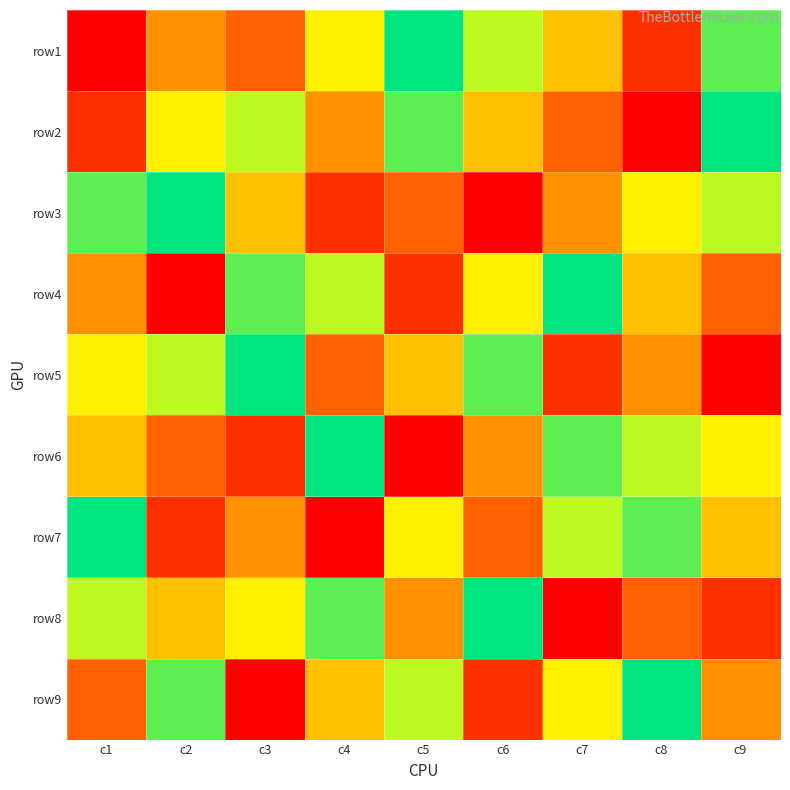

Reading left to right, list all the values displayed in this chart.

row1: c1=1	c2=4	c3=3	c4=6	c5=9	c6=7	c7=5	c8=2	c9=8
row2: c1=2	c2=6	c3=7	c4=4	c5=8	c6=5	c7=3	c8=1	c9=9
row3: c1=8	c2=9	c3=5	c4=2	c5=3	c6=1	c7=4	c8=6	c9=7
row4: c1=4	c2=1	c3=8	c4=7	c5=2	c6=6	c7=9	c8=5	c9=3
row5: c1=6	c2=7	c3=9	c4=3	c5=5	c6=8	c7=2	c8=4	c9=1
row6: c1=5	c2=3	c3=2	c4=9	c5=1	c6=4	c7=8	c8=7	c9=6
row7: c1=9	c2=2	c3=4	c4=1	c5=6	c6=3	c7=7	c8=8	c9=5
row8: c1=7	c2=5	c3=6	c4=8	c5=4	c6=9	c7=1	c8=3	c9=2
row9: c1=3	c2=8	c3=1	c4=5	c5=7	c6=2	c7=6	c8=9	c9=4